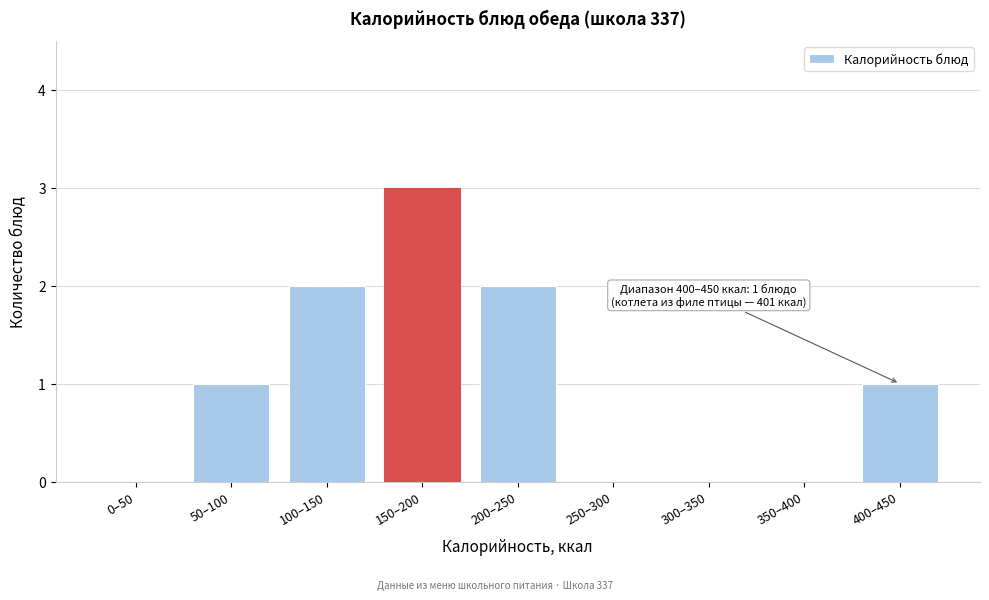

Reading right to left, list all the values displayed in this chart.

400–450=1	350–400=0	300–350=0	250–300=0	200–250=2	150–200=3	100–150=2	50–100=1	0–50=0